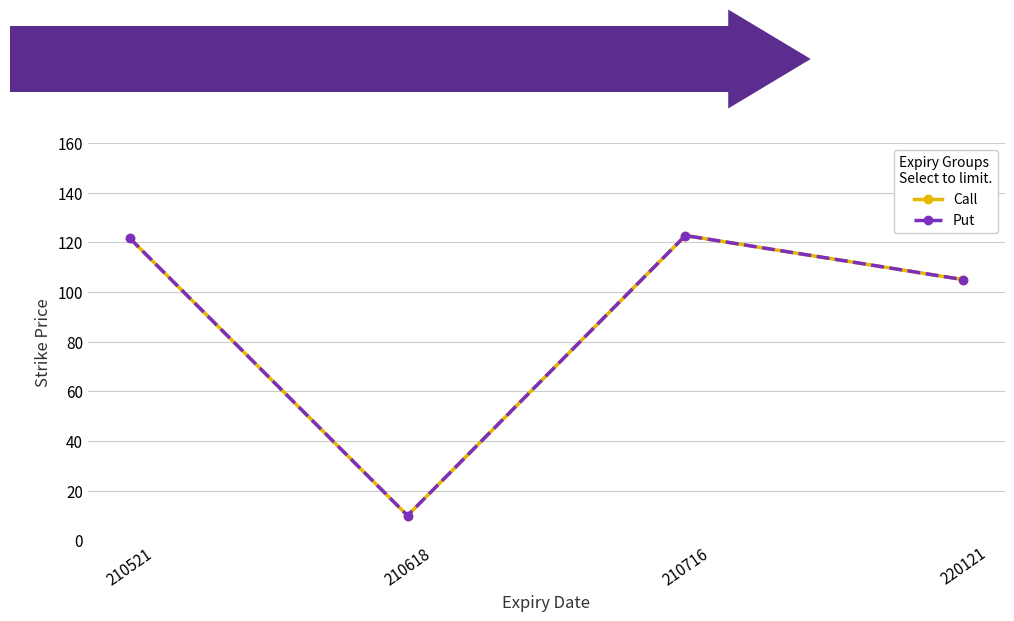

Does the chart have visible grid lines?

Yes